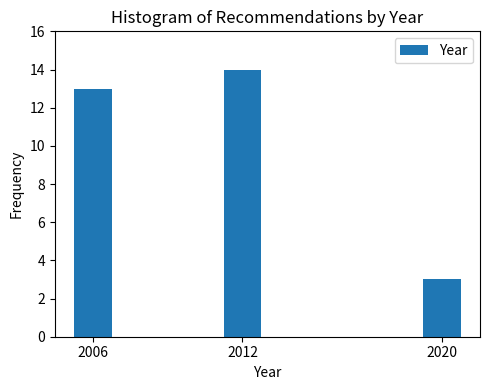

Reading right to left, transcribe all the data shown in this chart.

2020=3	2012=14	2006=13